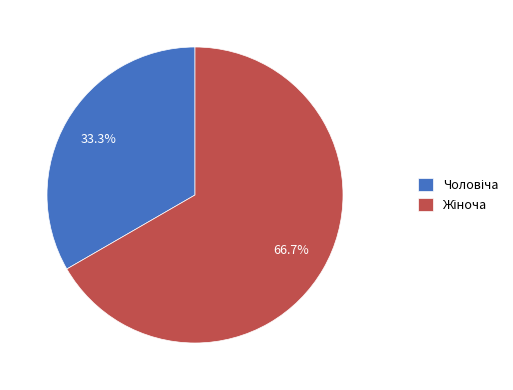

Is there any slice that represents more than half of the pie?

Yes